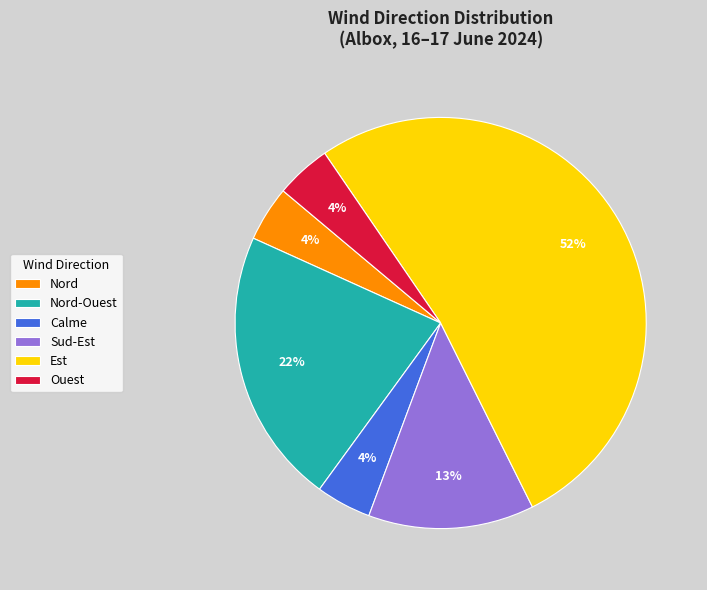

Approximately how many times larger is the value at Nord compared to Est?

0.1